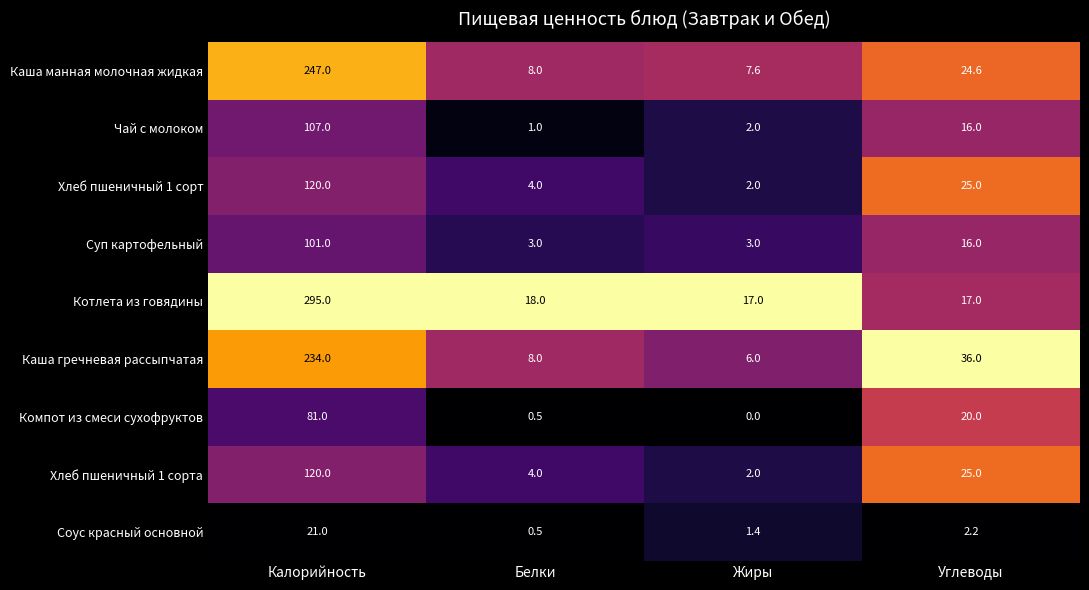

What is the average value of the Соус красный основной series?

6.3